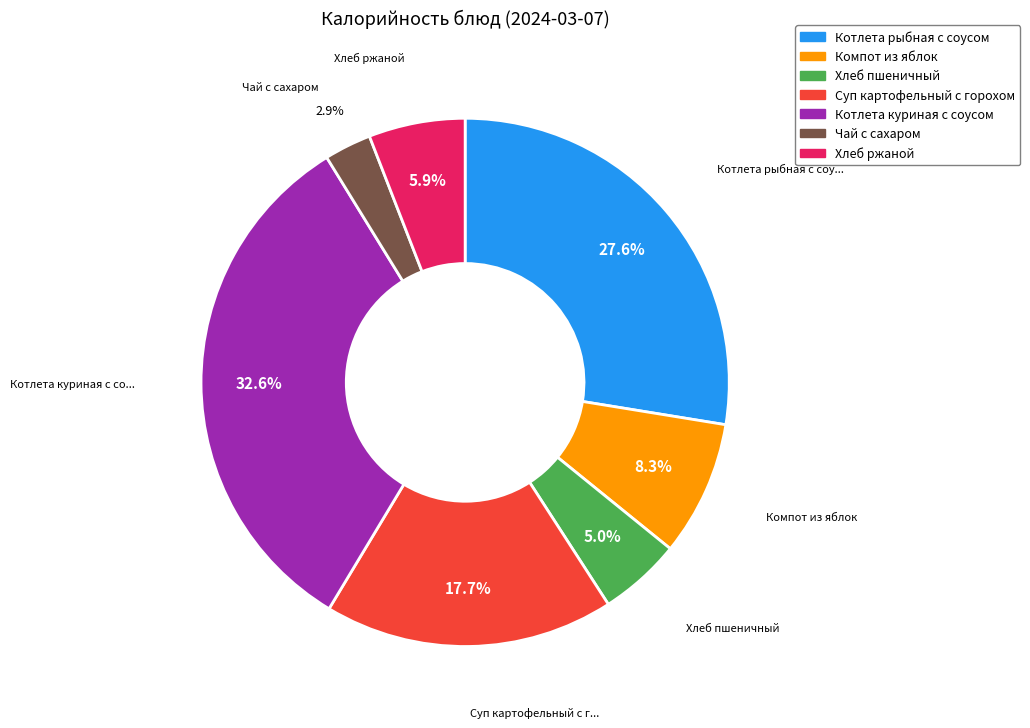

To the nearest percent, what is the combined percentage of Компот из яблок and Котлета куриная с соусом?

41%